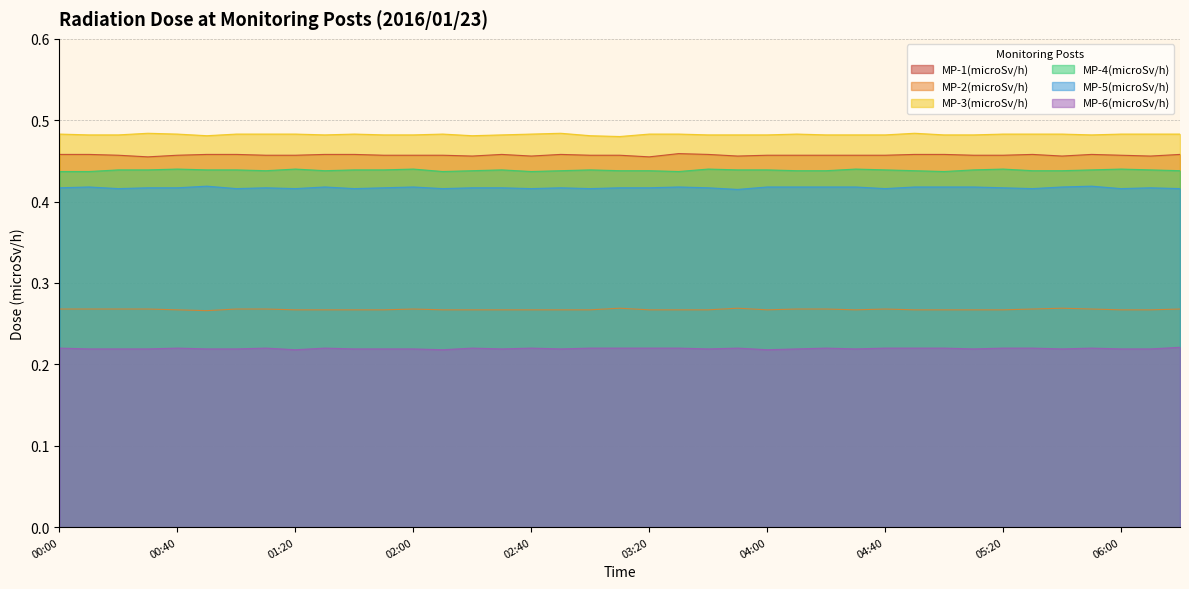

Where is MP-4(microSv/h) nearest to the value 0?

00:00